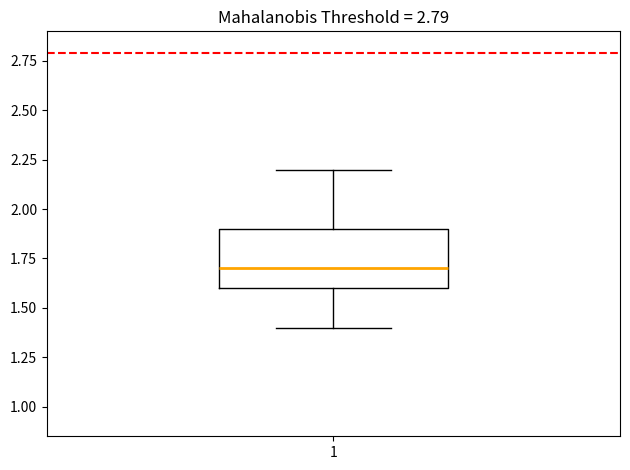

Where does the lower whisker of the box at x = 1 end on the y-axis? The values are not printed on the chart, so give them approximately, as read against the axis.

1.4